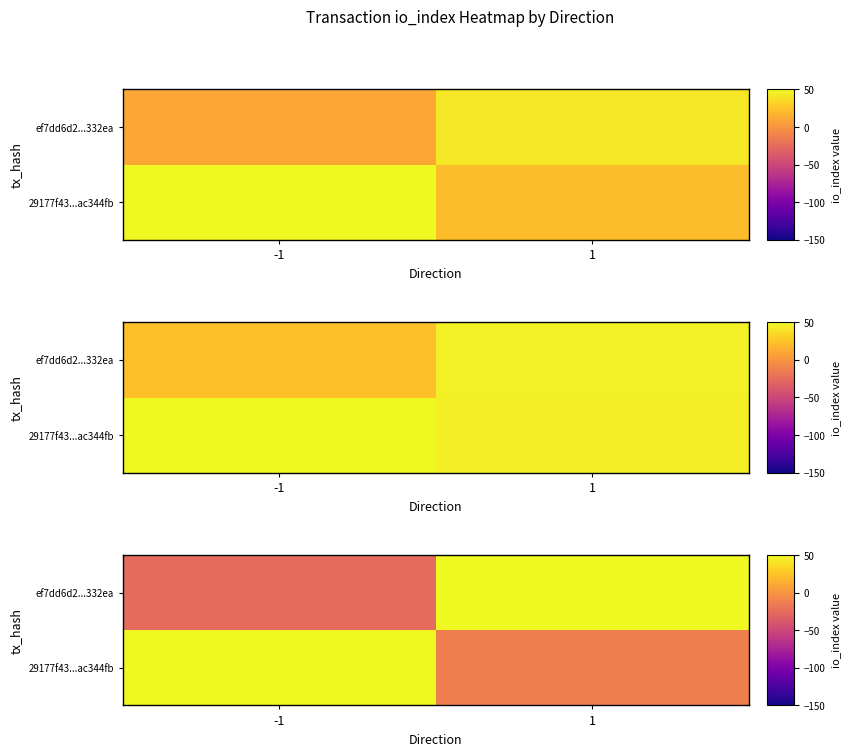

Where is row_0 nearest to the value 835?

1